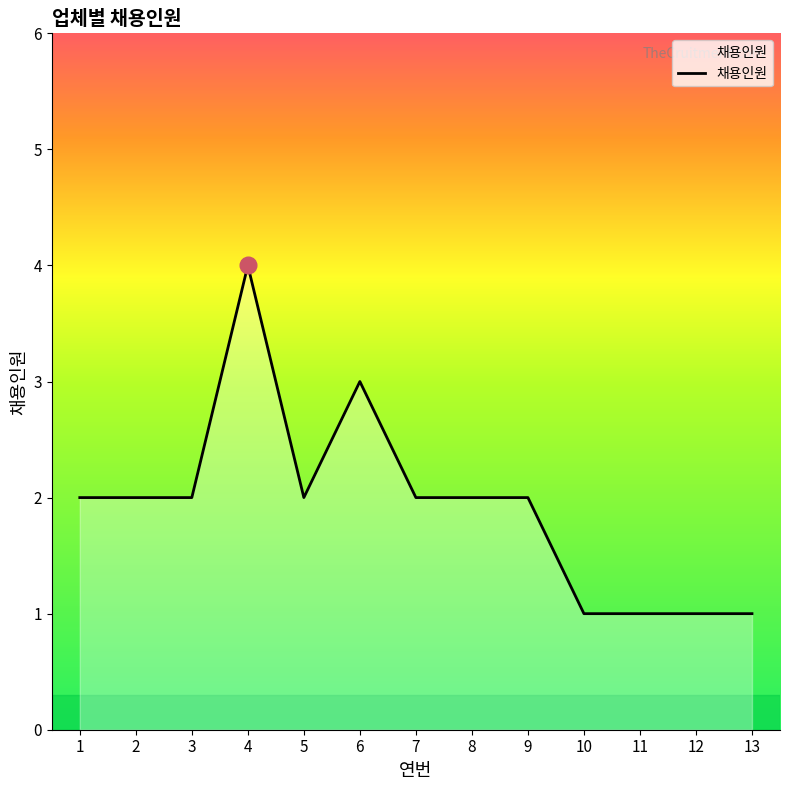

Which category has the highest value across all series?

4